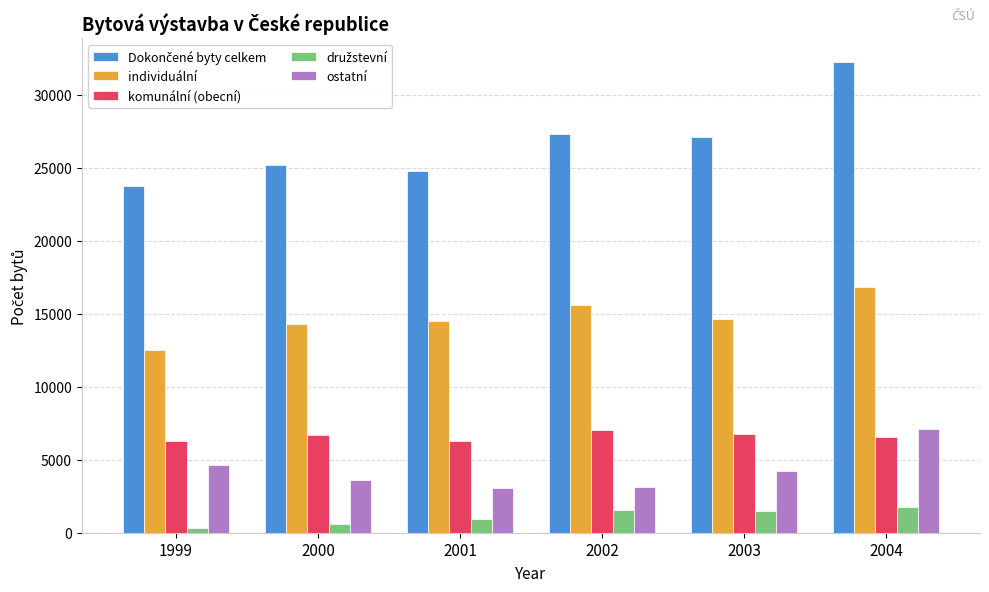

At how many categories does at least one series exceed 7594?

6